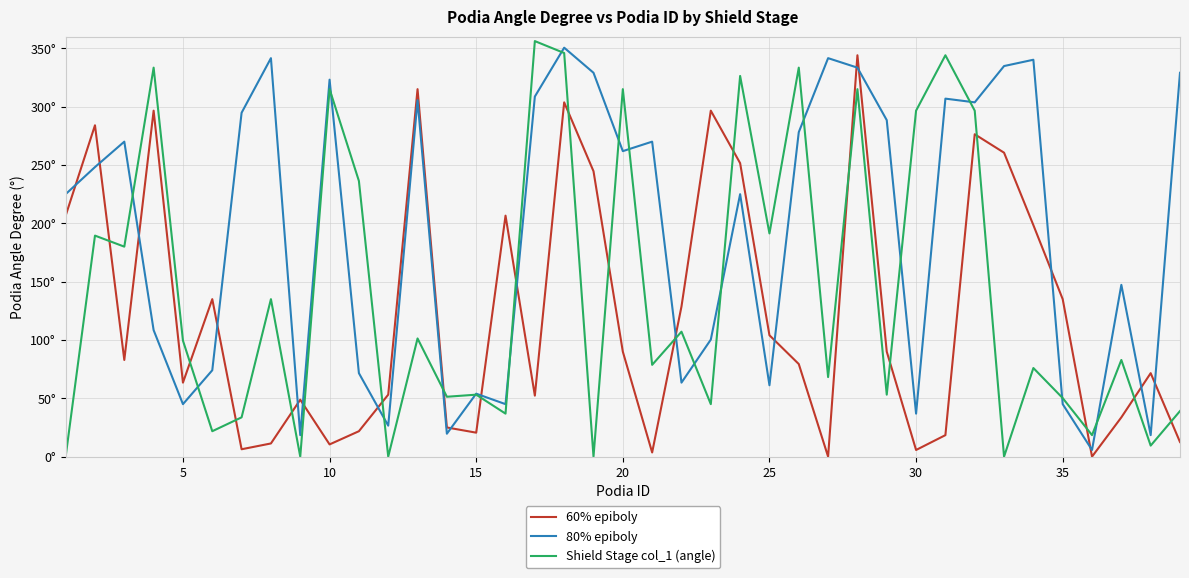

What are all the series names shown in the legend?

60% epiboly, 80% epiboly, Shield Stage col_1 (angle)